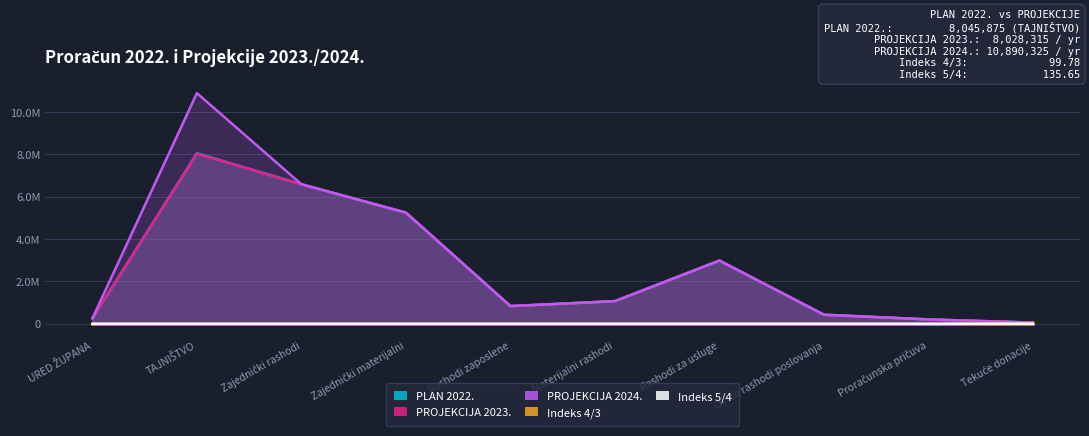

At which category does PROJEKCIJA 2023. reach its first local valley?

Rashodi zaposlene